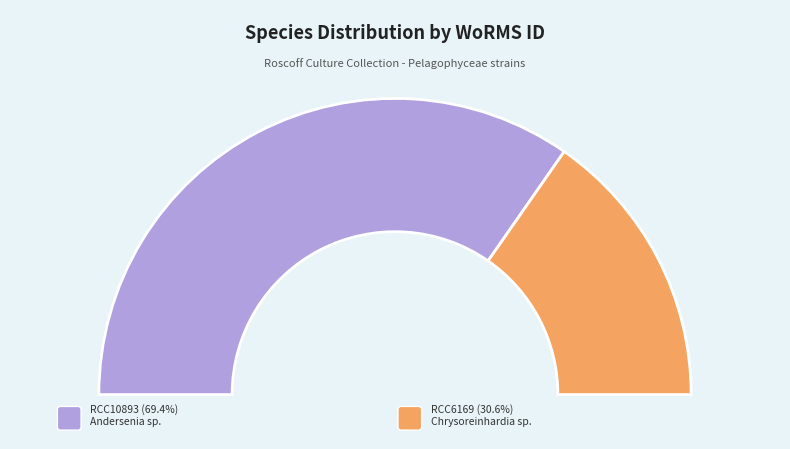

Is there a majority slice in this chart?

Yes